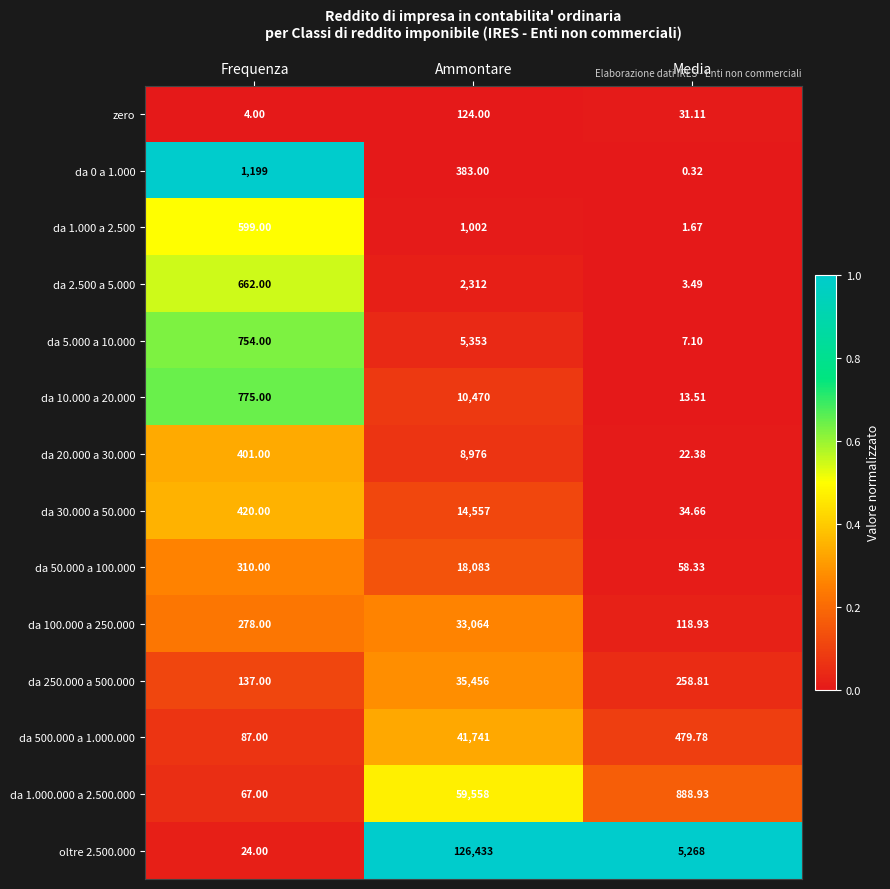

Which label corresponds to the largest value in the chart?

Ammontare